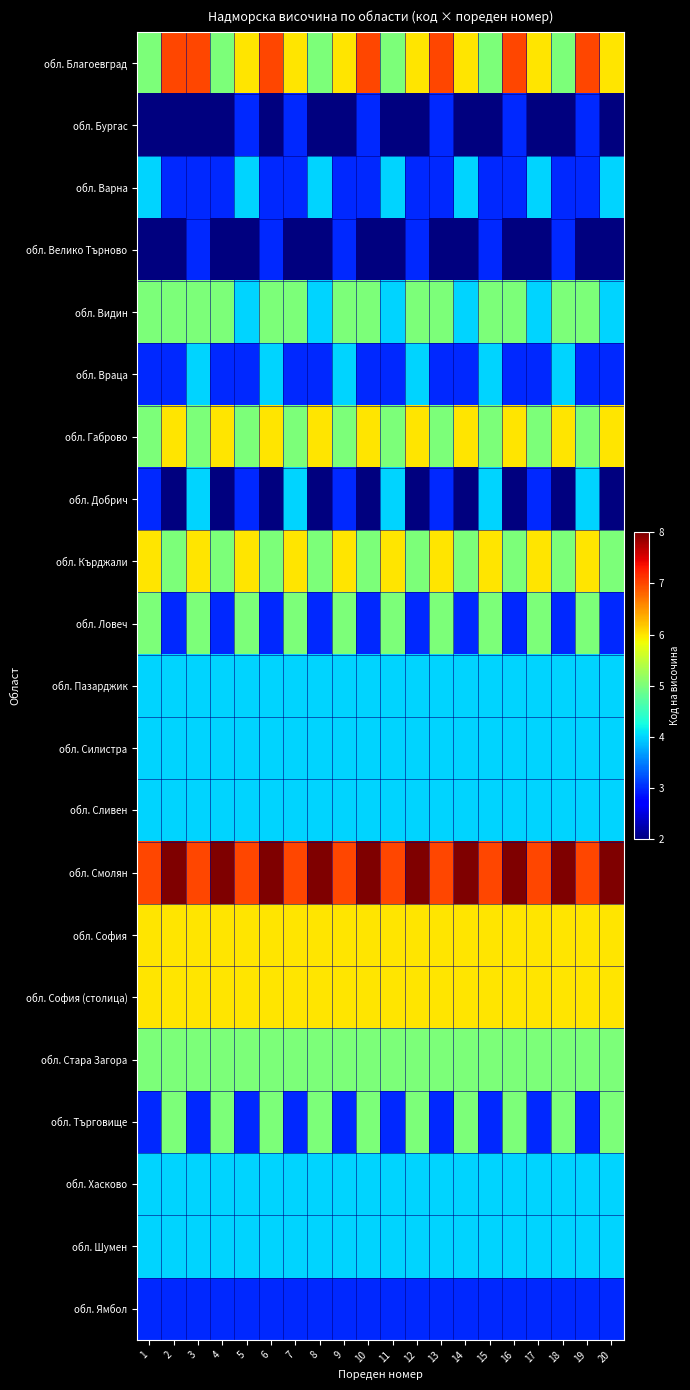

List the series in order of their peak value, lowest first.

обл. Бургас, обл. Велико Търново, обл. Ямбол, обл. Варна, обл. Враца, обл. Добрич, обл. Пазарджик, обл. Силистра, обл. Сливен, обл. Хасково, обл. Шумен, обл. Видин, обл. Ловеч, обл. Стара Загора, обл. Търговище, обл. Габрово, обл. Кърджали, обл. София, обл. София (столица), обл. Благоевград, обл. Смолян